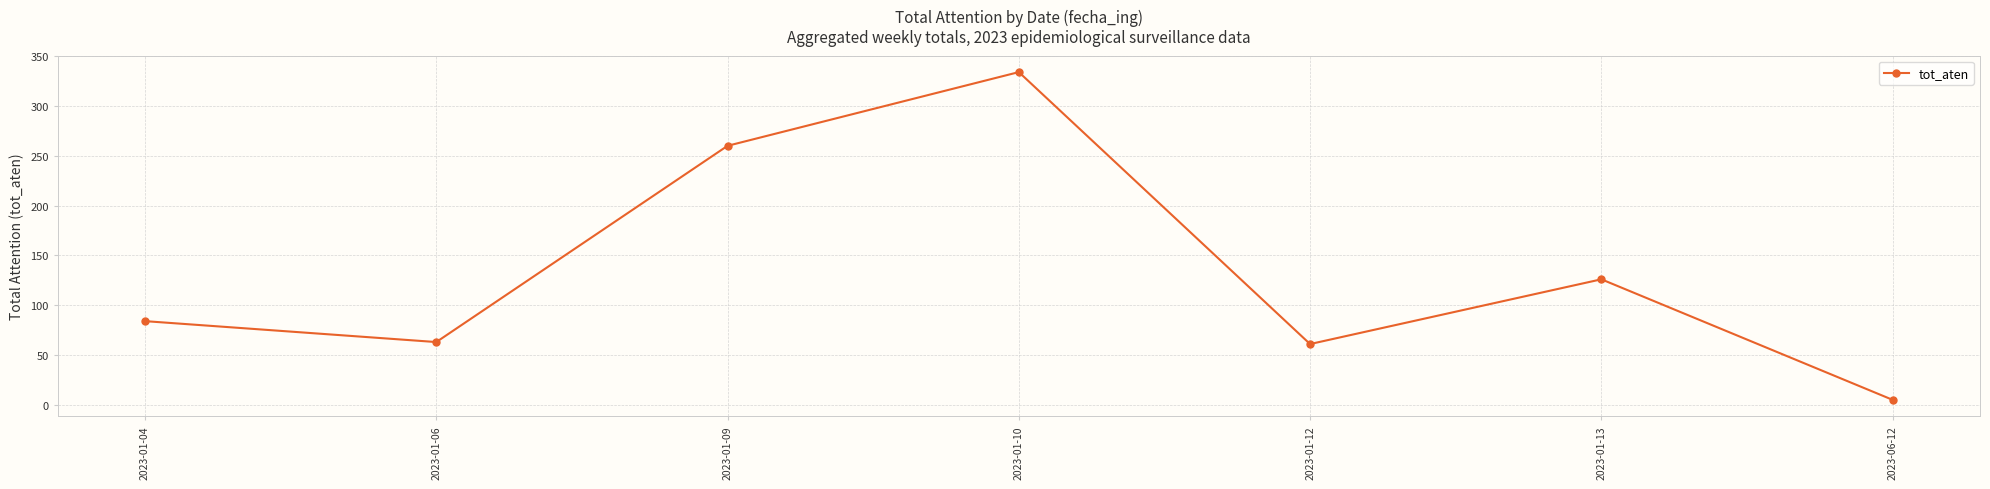

Is this an area chart (filled region under the line)?

No